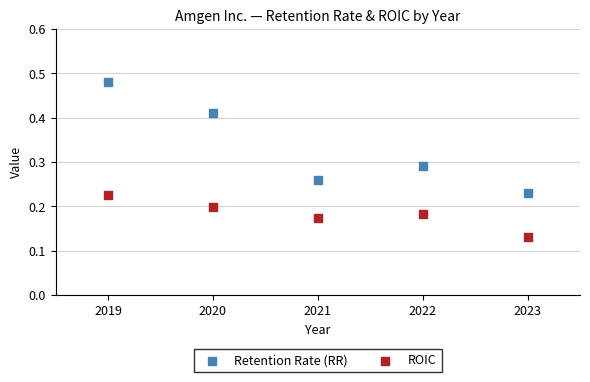

Which series has the widest spread of Y values?

Retention Rate (RR)